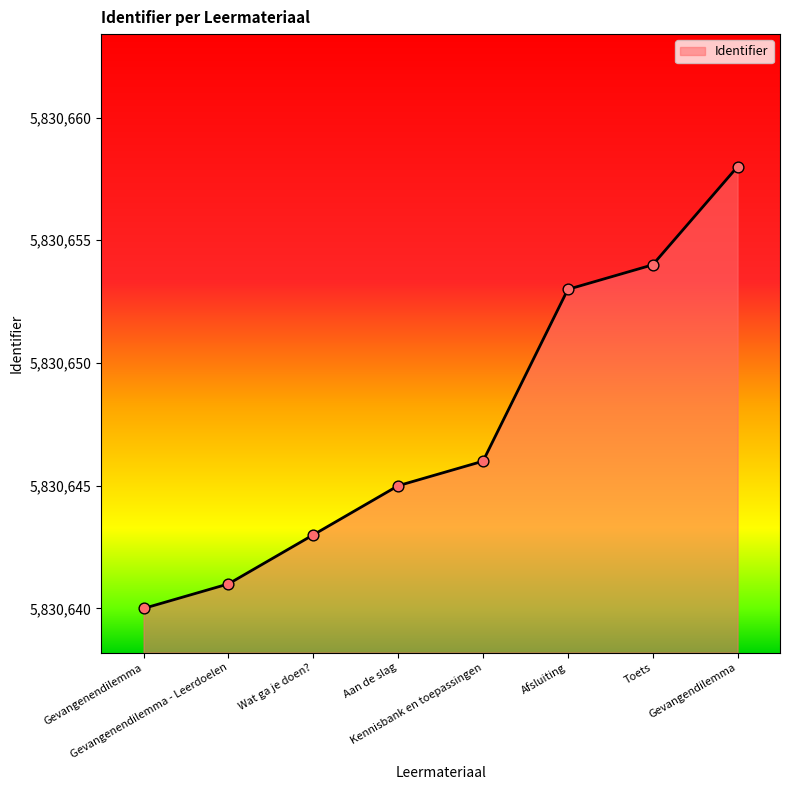

What is the change in value from Aan de slag to Afsluiting?

+8